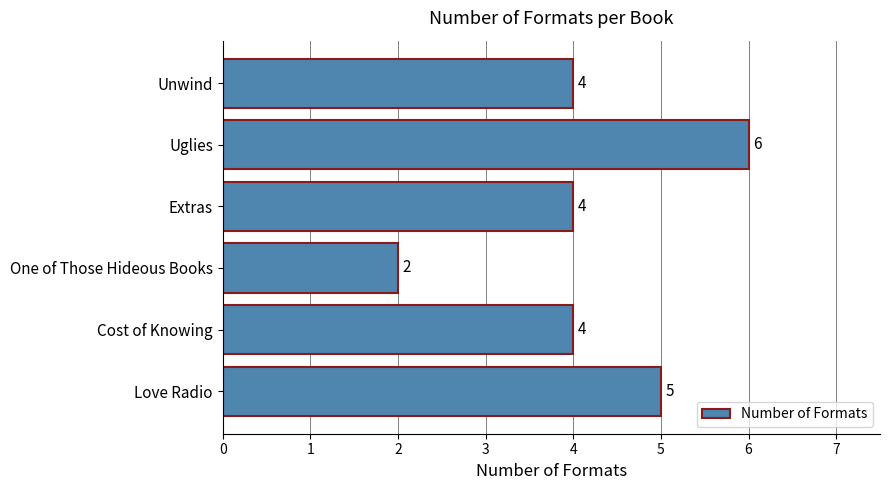

Approximately how many times larger is the value at Uglies compared to One of Those Hideous Books?

3.0